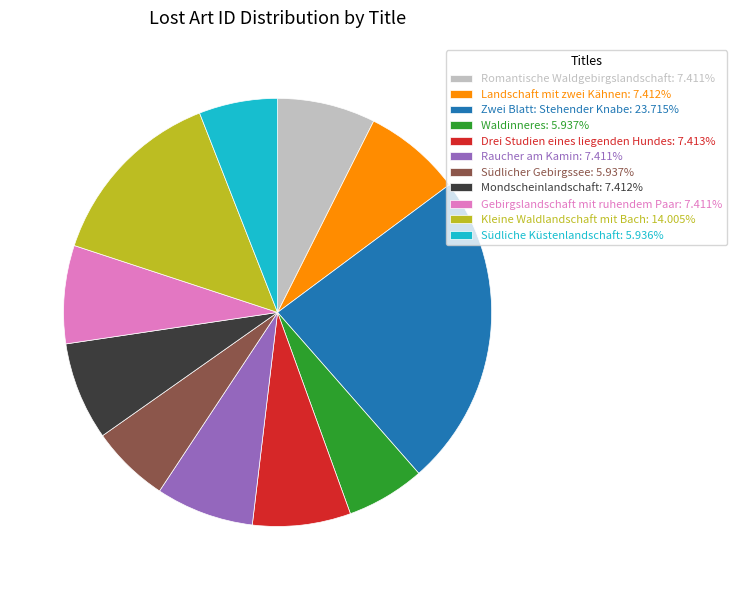

Count the number of slices in the pie.

11